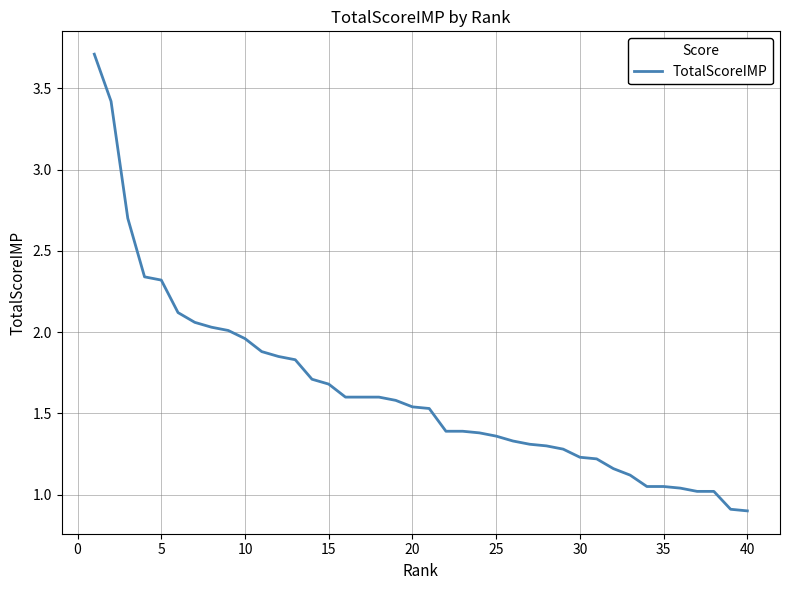

How many values are below 1?

2